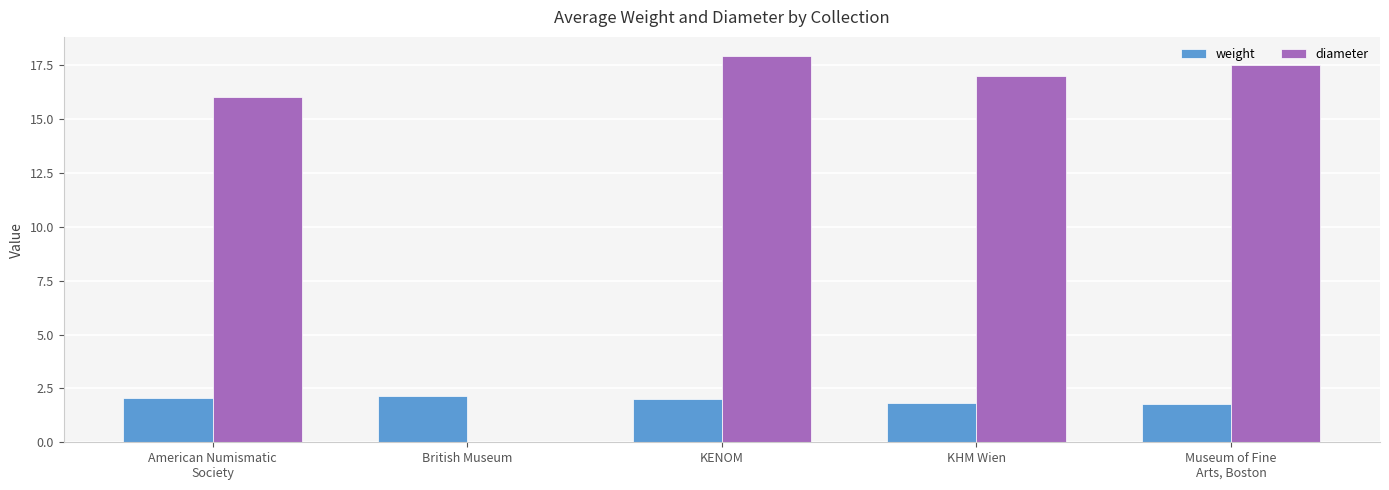

Which series has the largest range (max minus min)?

diameter